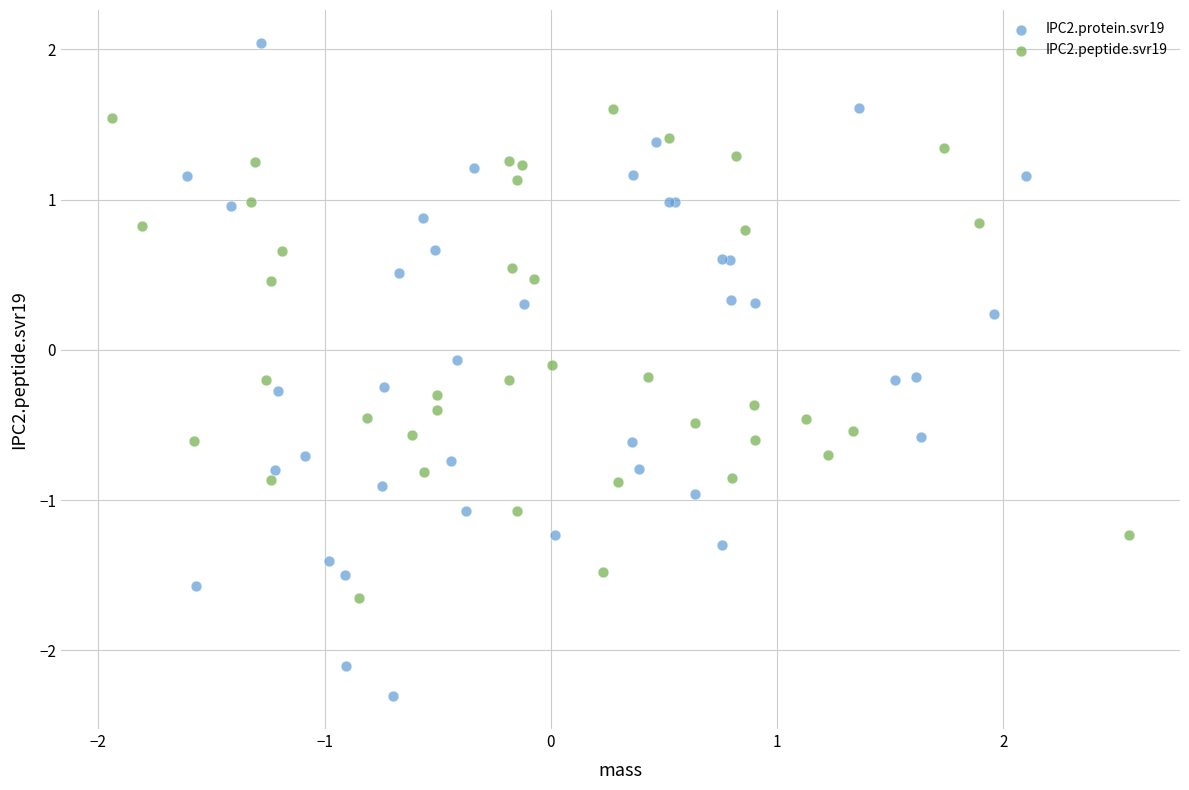

Which series has the largest Y range (max minus min)?

IPC2.protein.svr19